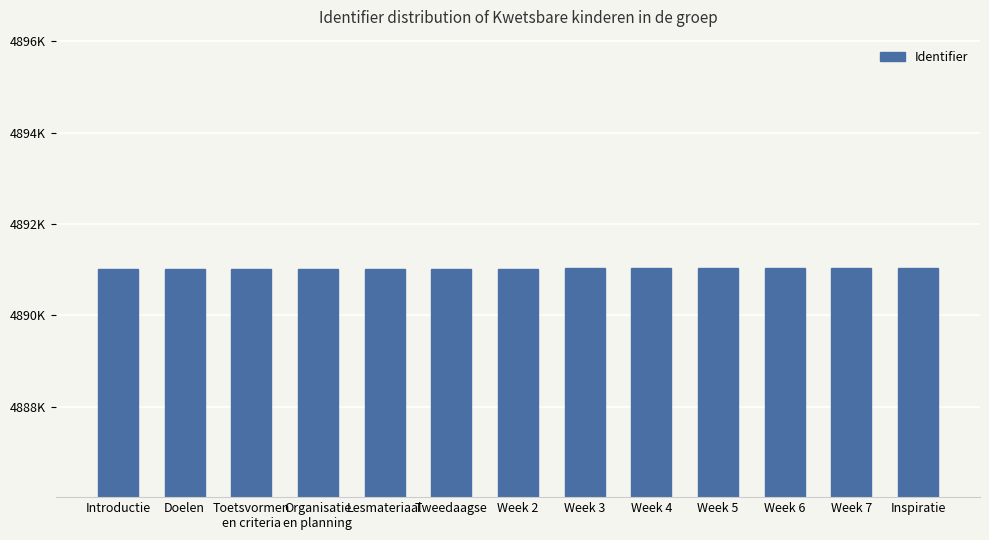

Does the chart contain stacked bars?

No